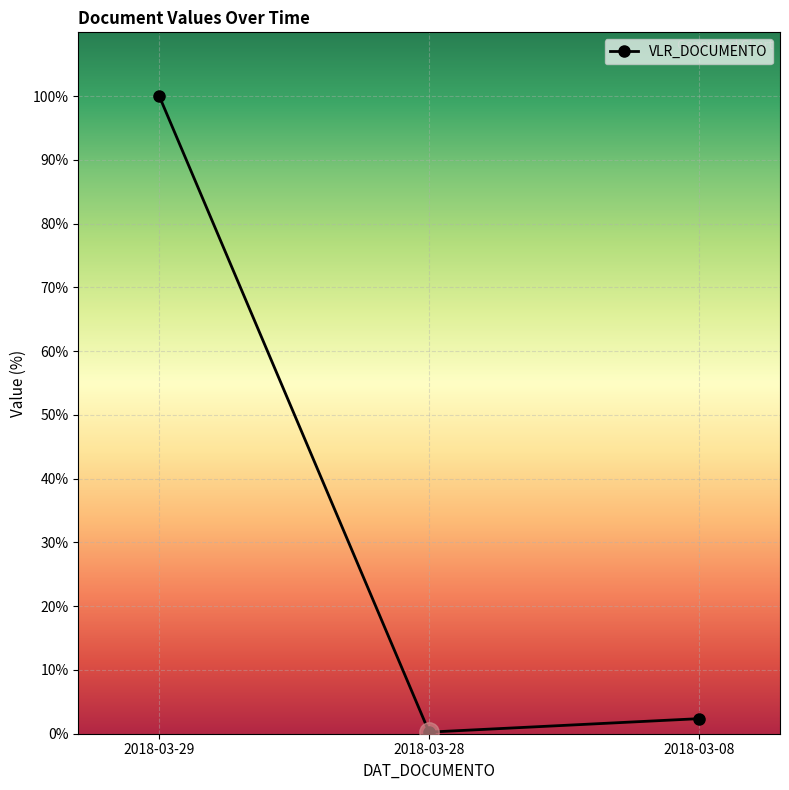

Reading left to right, what are all the values shown in this chart?

2018-03-29=100.0	2018-03-28=0.3	2018-03-08=2.4